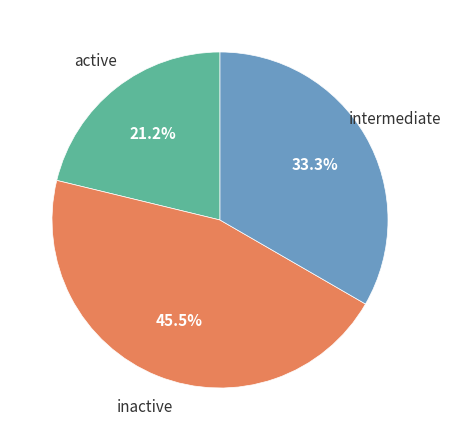

Does any single category account for the majority?

No